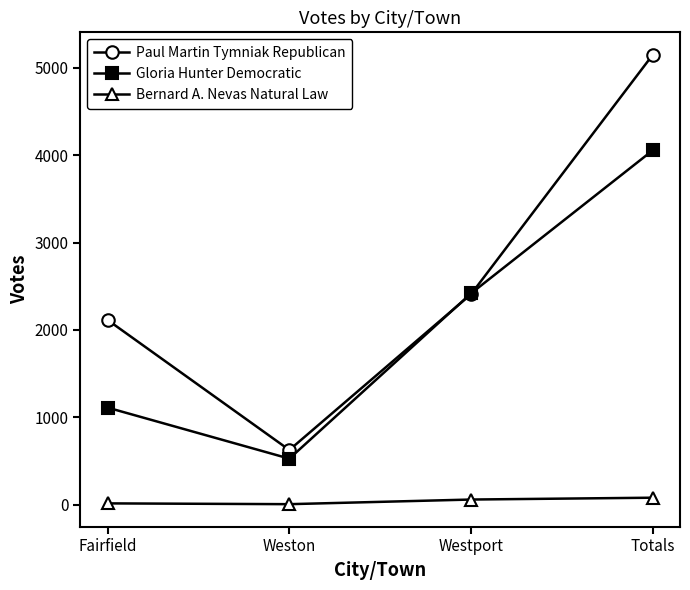

True or false: Bernard A. Nevas Natural Law and Paul Martin Tymniak Republican intersect in this chart.

False